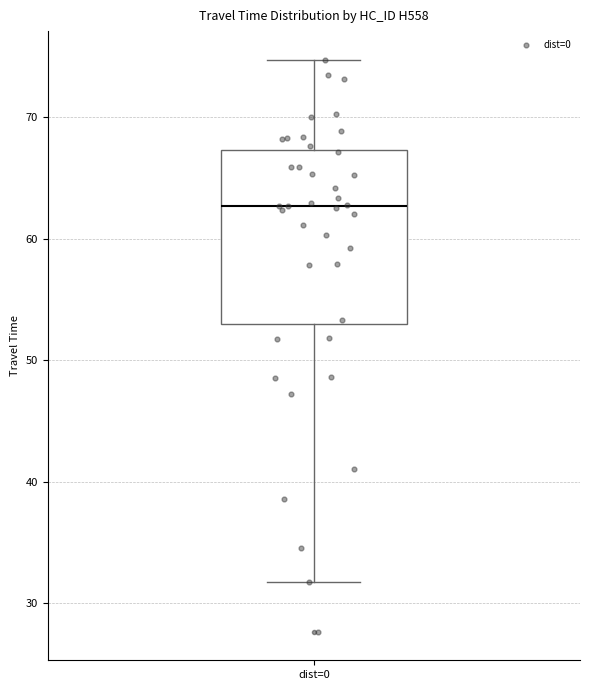

Transcribe this box plot: give where the median line is, the range the box spans, and where the two whiskers end, as read against the y-axis. The values are not printed on the chart, so give them approximately, as read against the axis.

median 63, box 53 to 67, whiskers 32 to 75